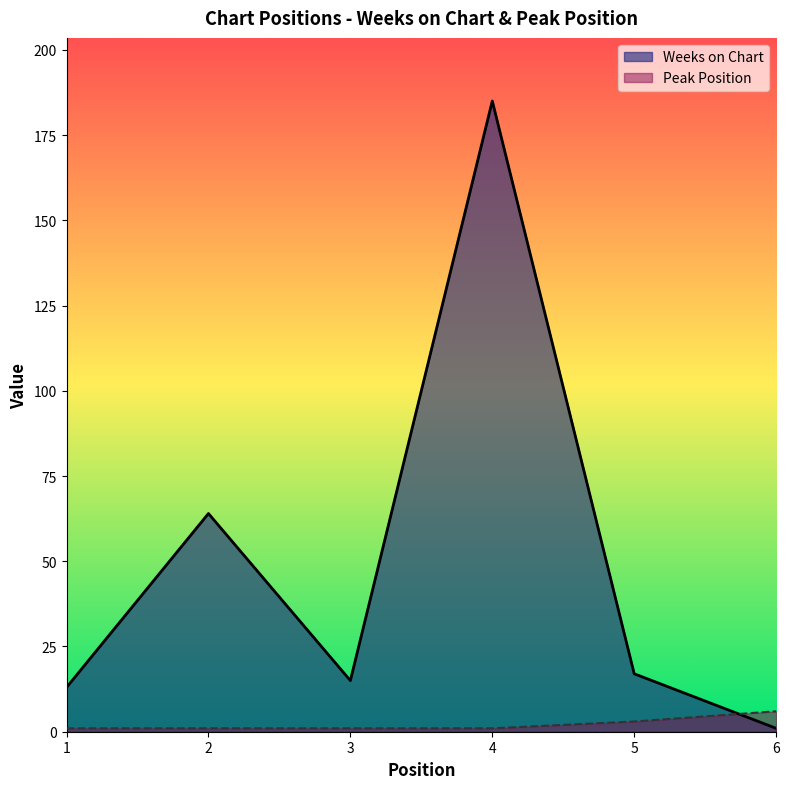

At 6, list the series in order from smallest to largest.

Weeks on Chart, Peak Position